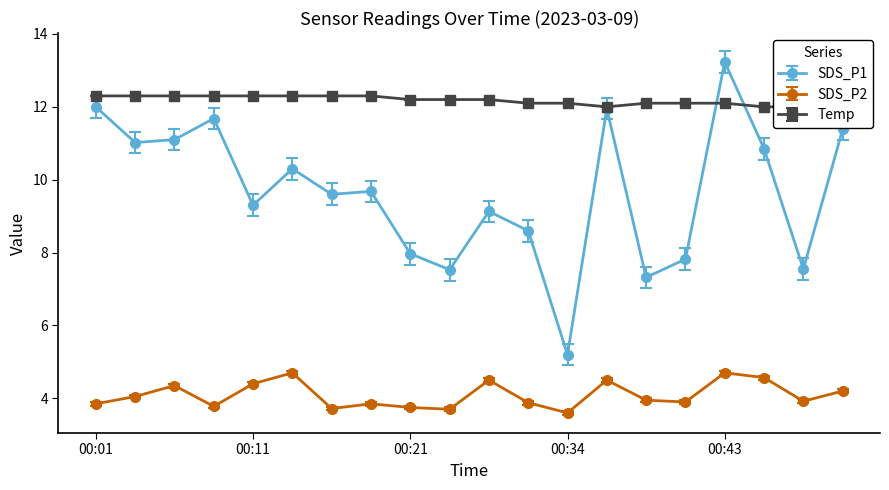

Is this an area chart (filled region under the line)?

No